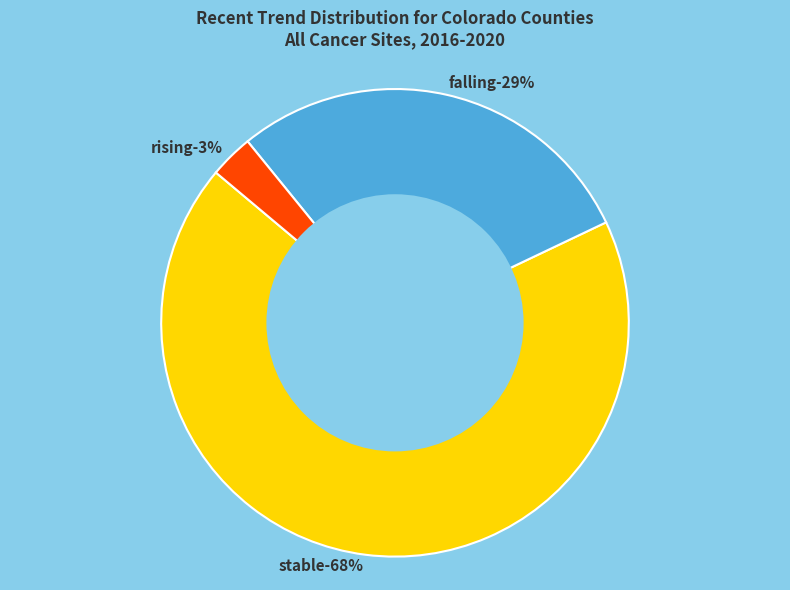

How many segments does this pie chart have?

3